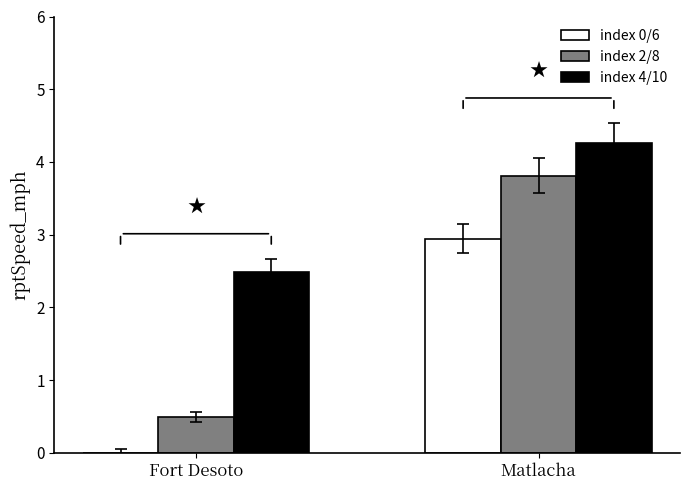

Between Fort Desoto and Matlacha, which series saw the biggest shift?

index 2/8